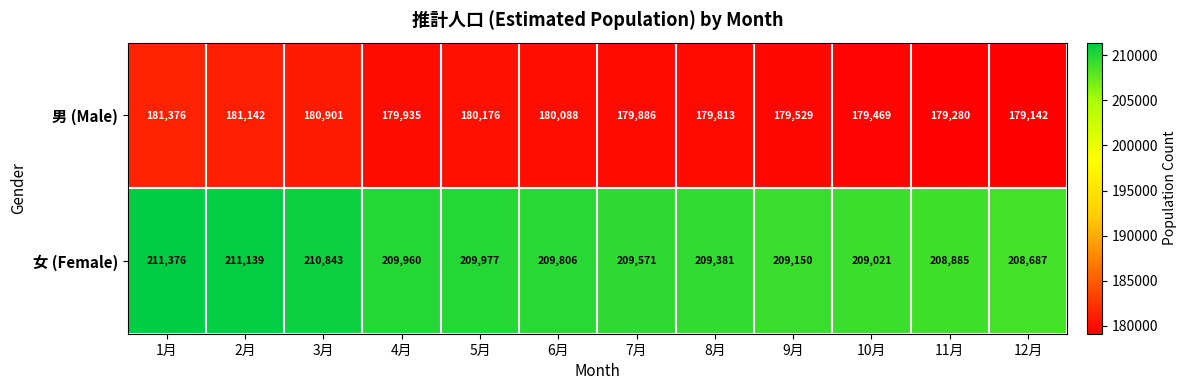

Reading right to left, what are all the values shown in this chart?

男 (Male): 179142	179280	179469	179529	179813	179886	180088	180176	179935	180901	181142	181376
女 (Female): 208687	208885	209021	209150	209381	209571	209806	209977	209960	210843	211139	211376